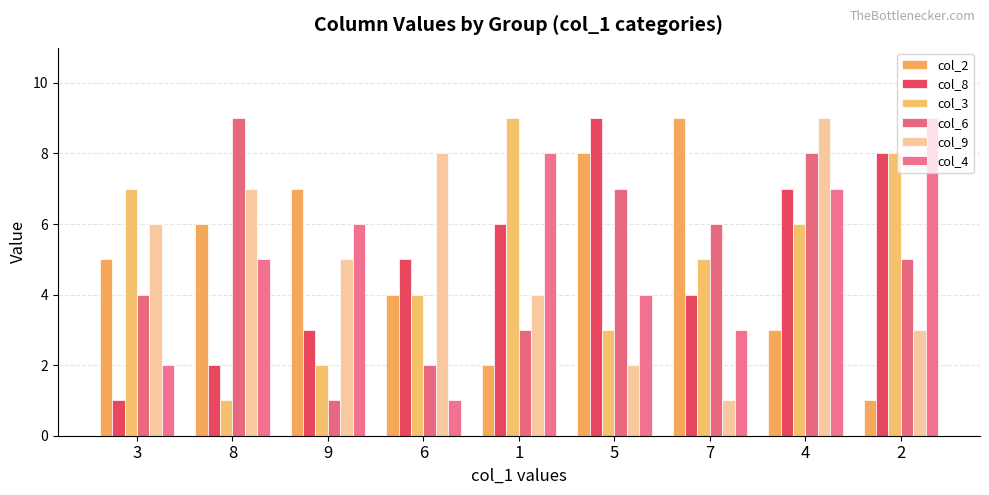

Where does the col_2 series first go above 5?

8